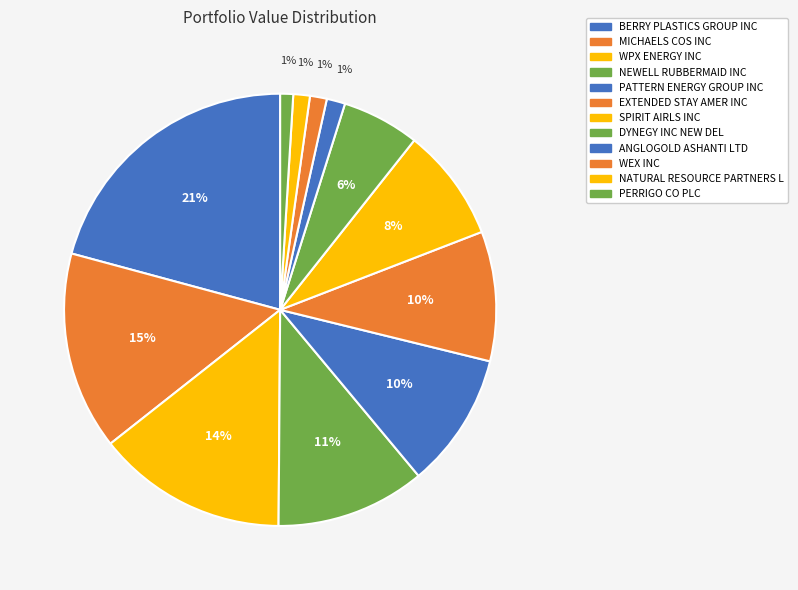

What is the ratio of the value at NEWELL RUBBERMAID INC to the value at PATTERN ENERGY GROUP INC?

1.1